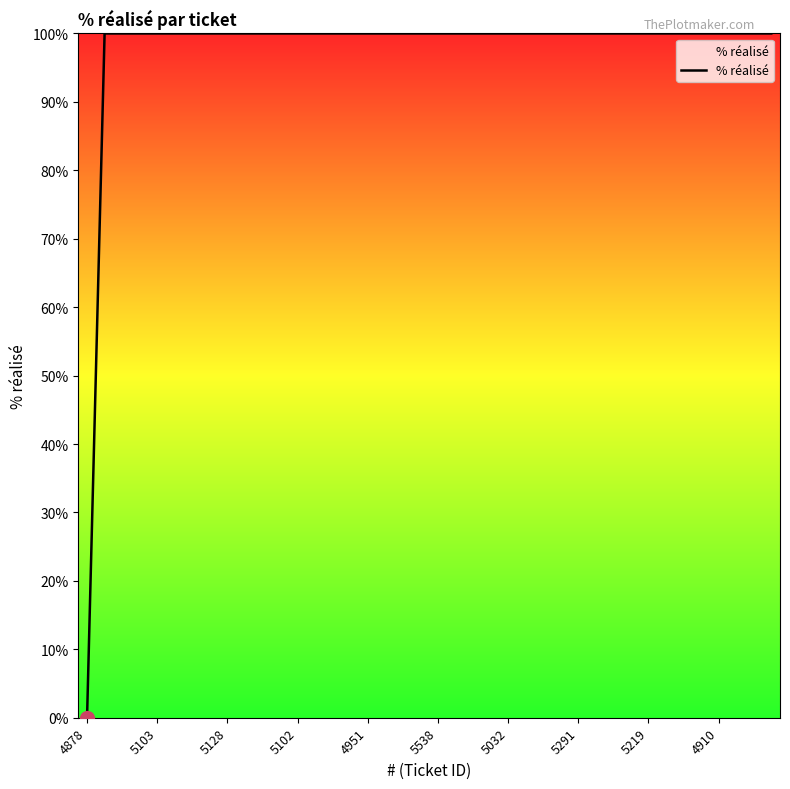

What is the difference between the maximum and minimum values?

100